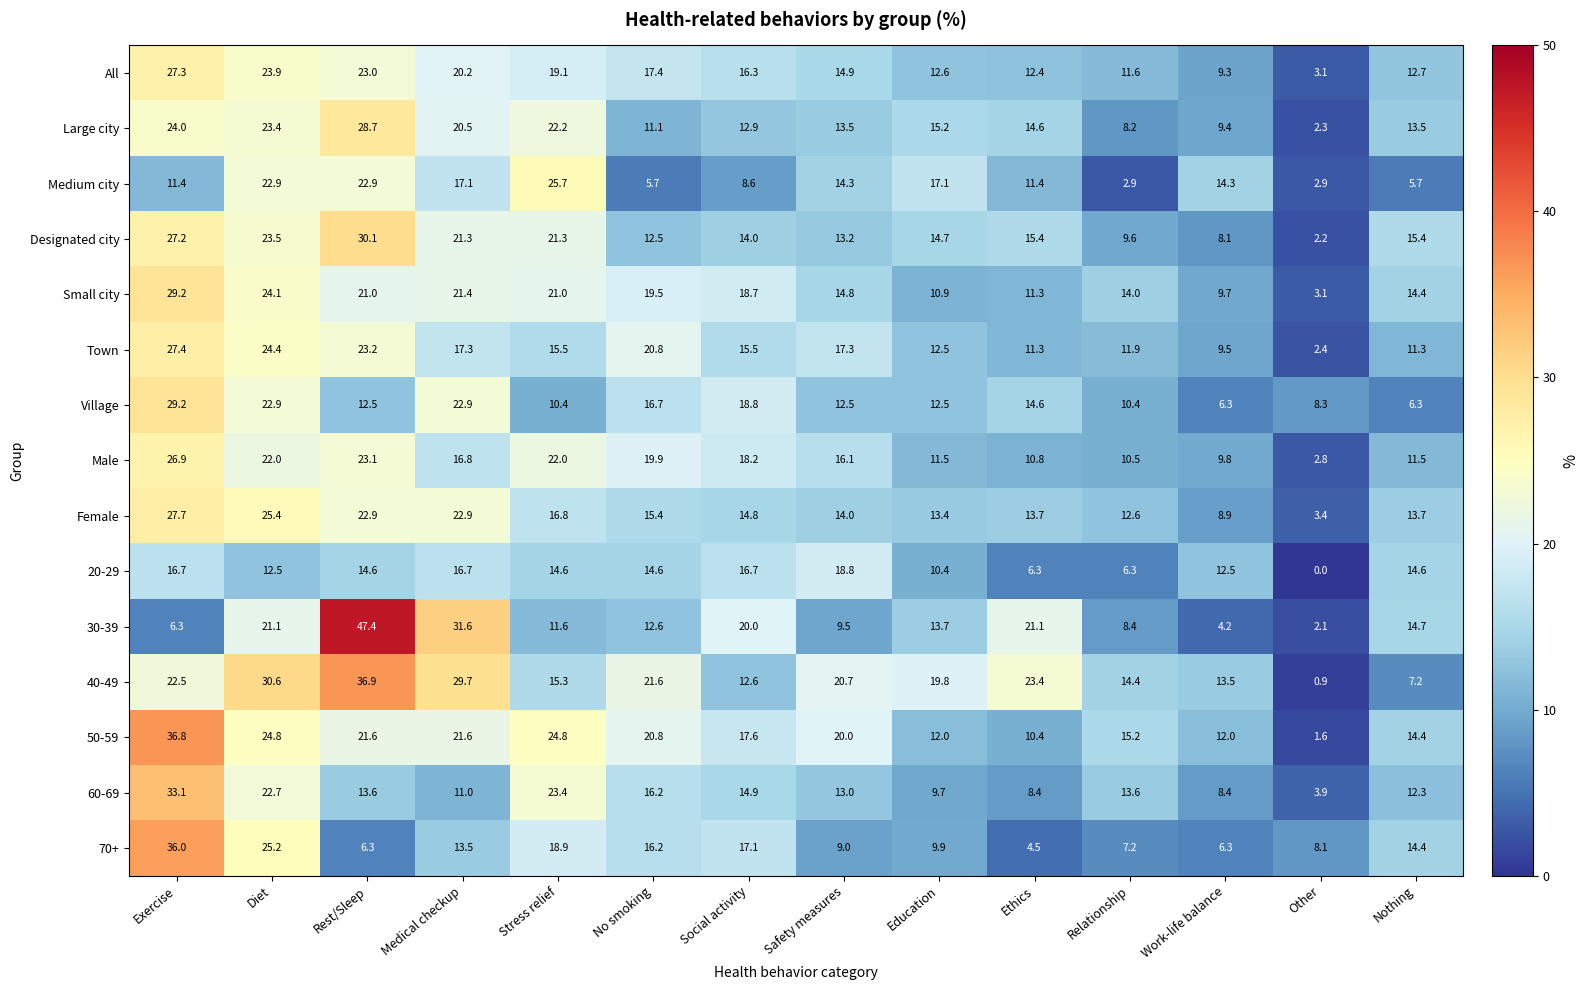

Between Diet and Education, which series saw the biggest shift?

70+